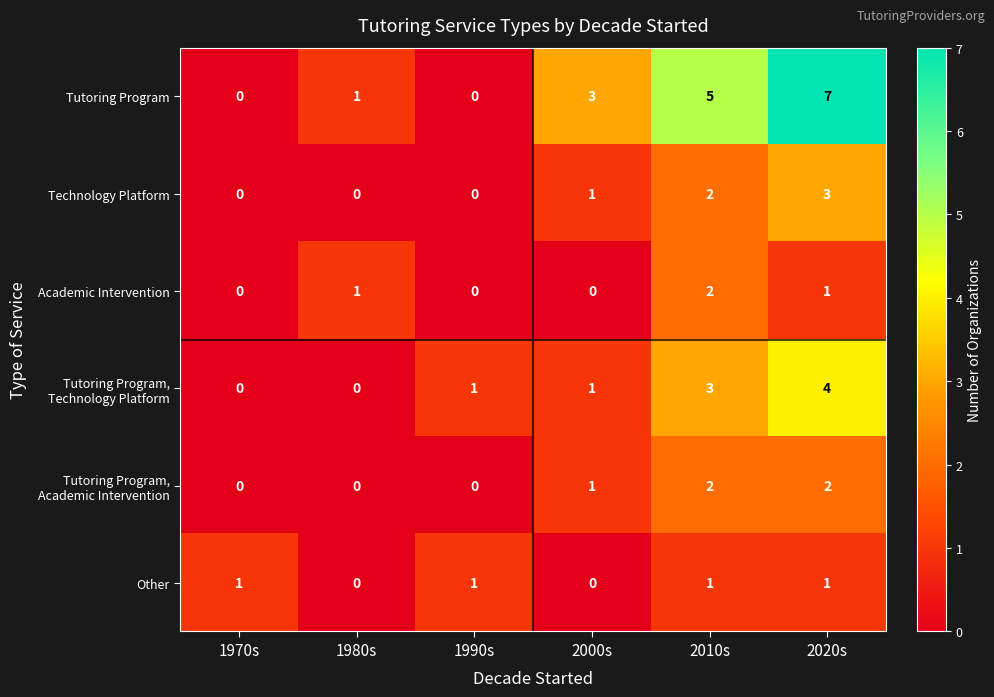

Between 1980s and 2010s, which series saw the biggest shift?

Tutoring Program